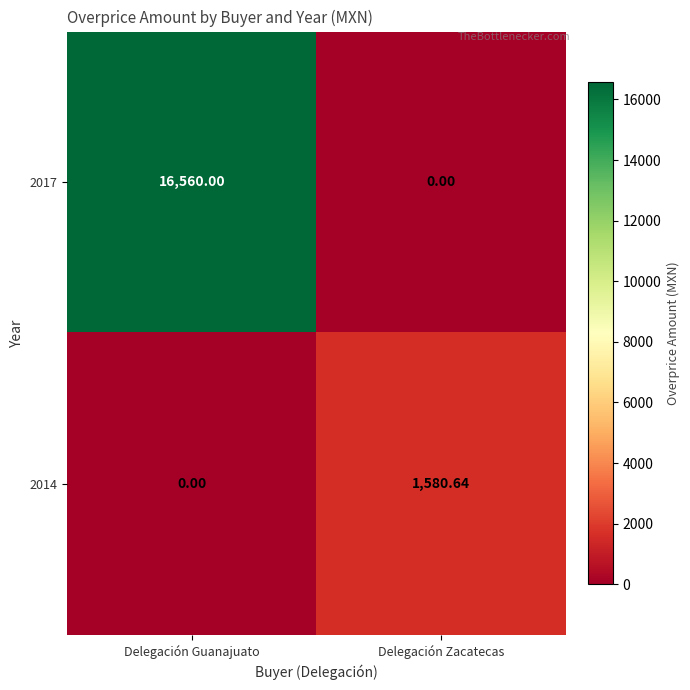

Which category has the highest value in the 2017 series?

Delegación Guanajuato